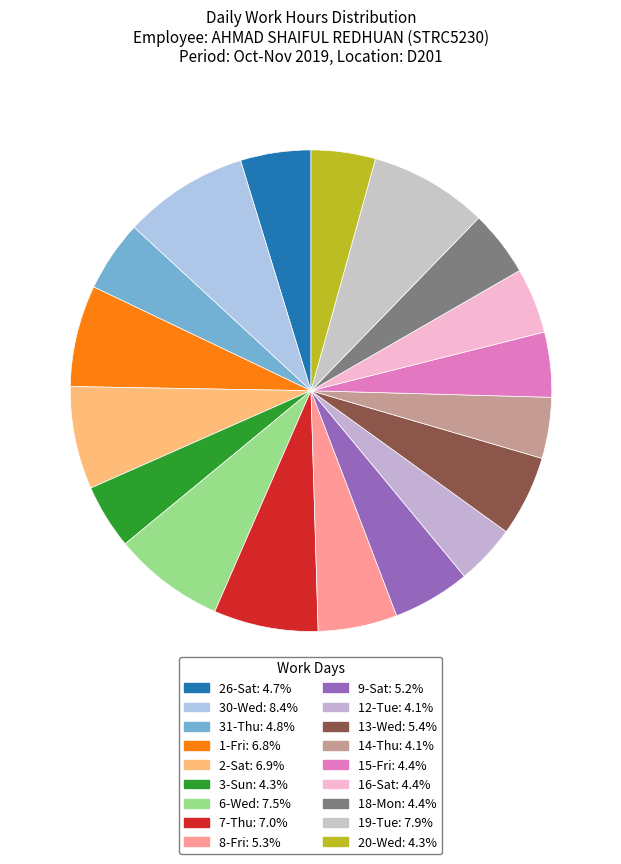

To the nearest percent, what portion does 1-Fri represent?

7%